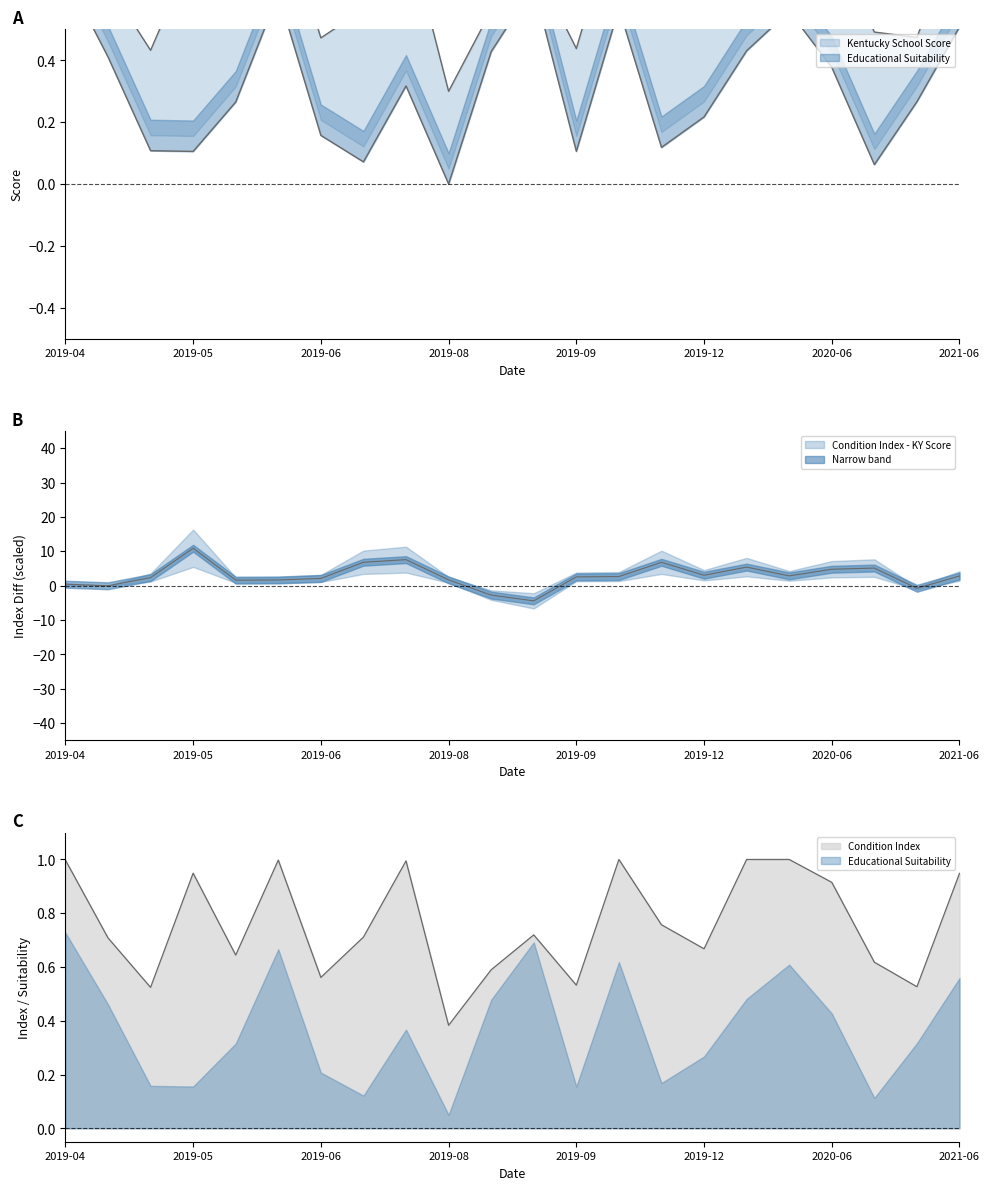

Which category has the lowest value in the Kentucky School Score series?

2019-08